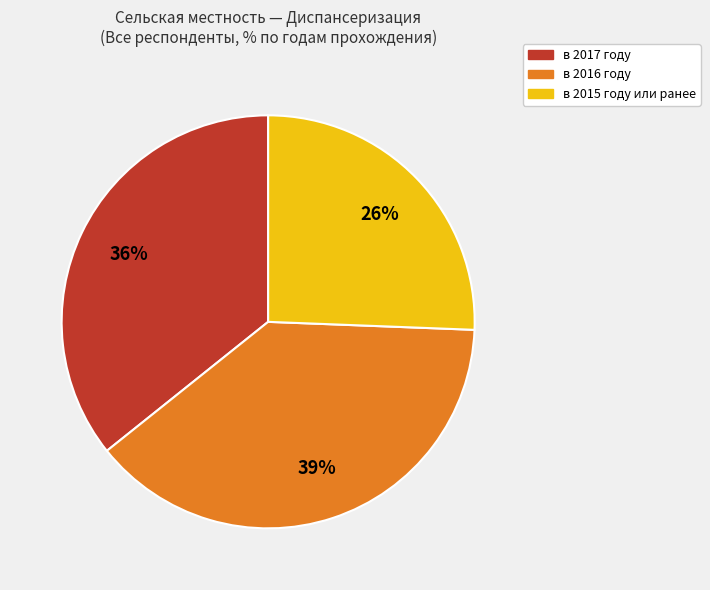

To the nearest percent, what is the difference between the largest and smallest slice percentages?

13%